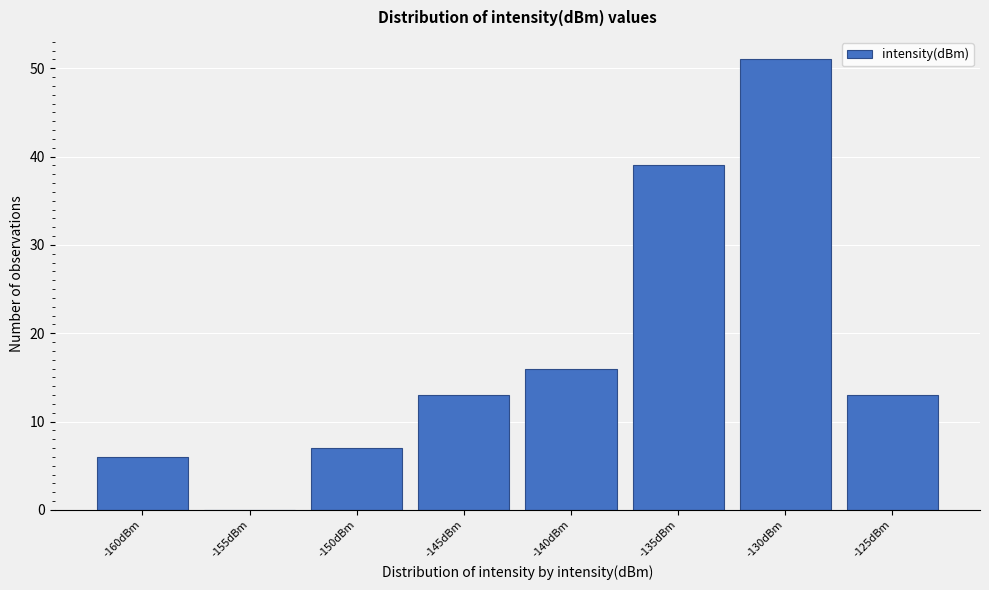

Reading left to right, list all the values displayed in this chart.

-160dBm=6	-155dBm=0	-150dBm=7	-145dBm=13	-140dBm=16	-135dBm=39	-130dBm=51	-125dBm=13